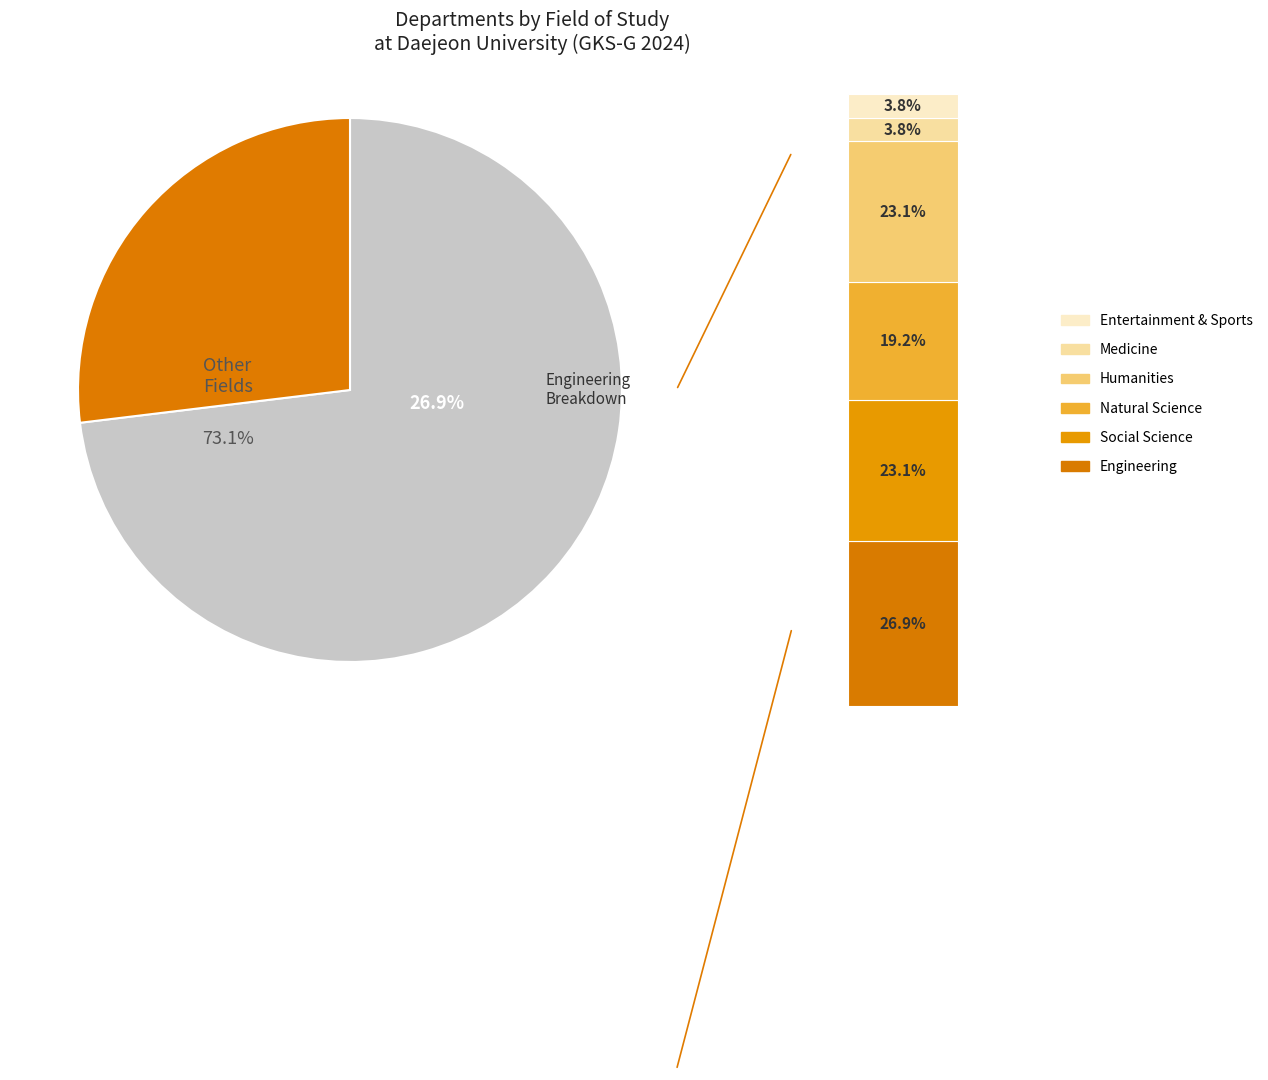

The Social Science slice represents 23% of the pie. True or false?

True